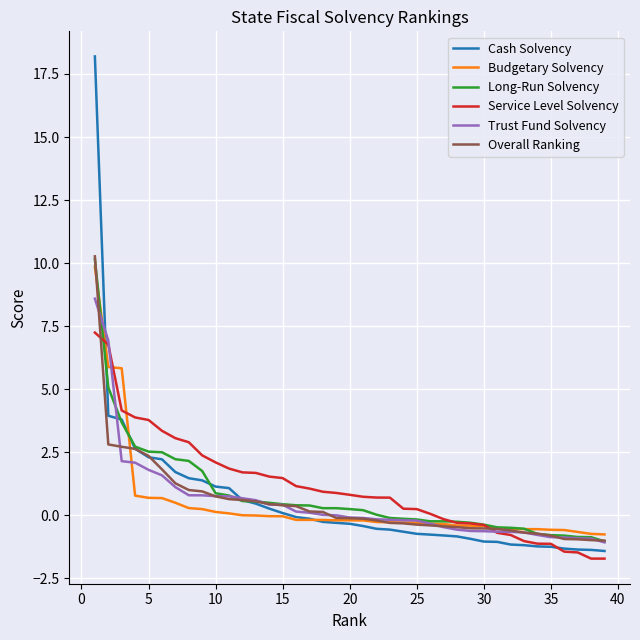

What is the lowest value of the Trust Fund Solvency series?

-1.1